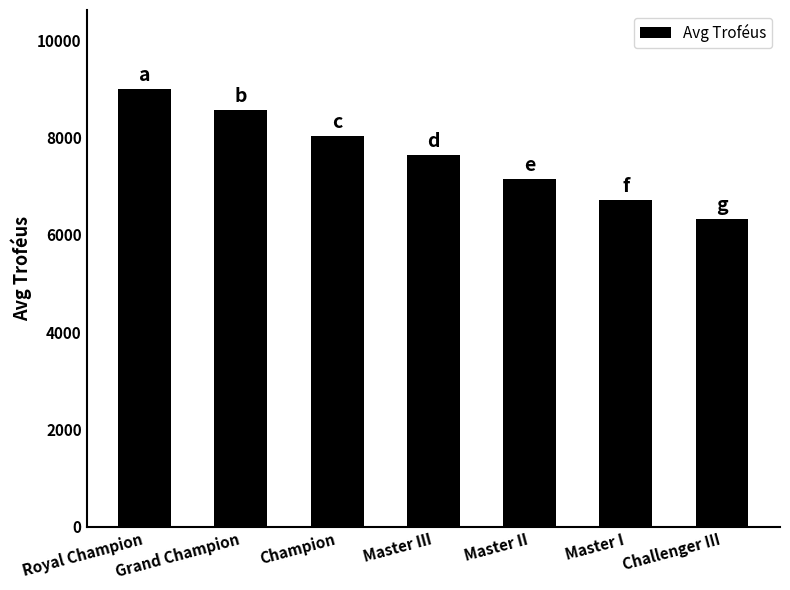

How many bars are there in total?

7